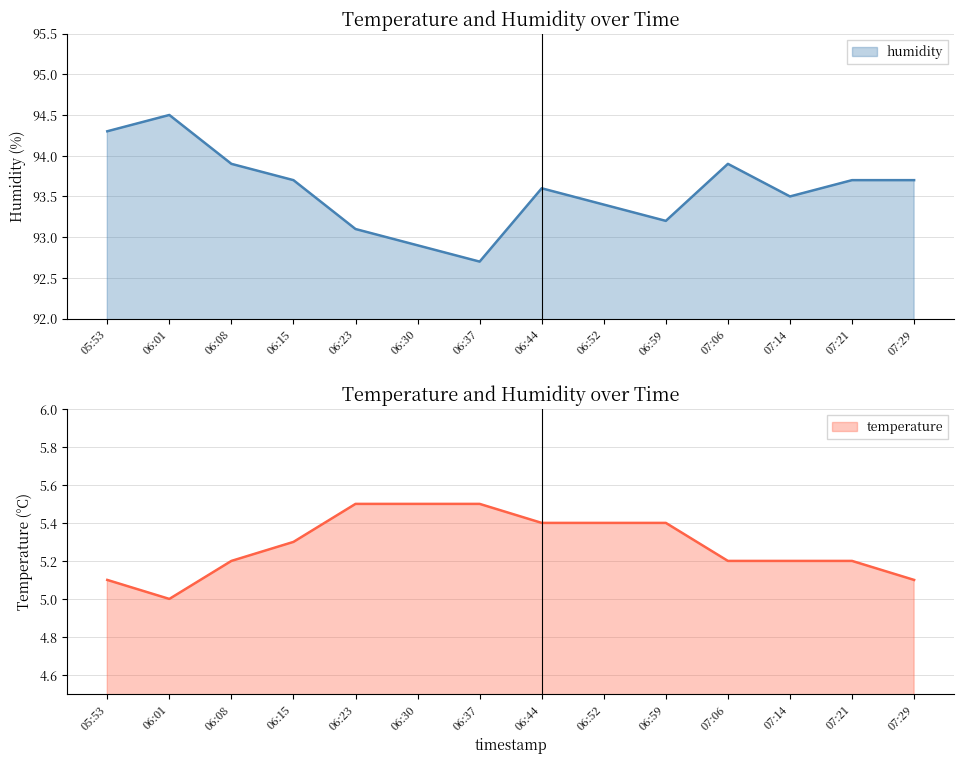

What is the value of the humidity point at the 2nd from the left?

94.5